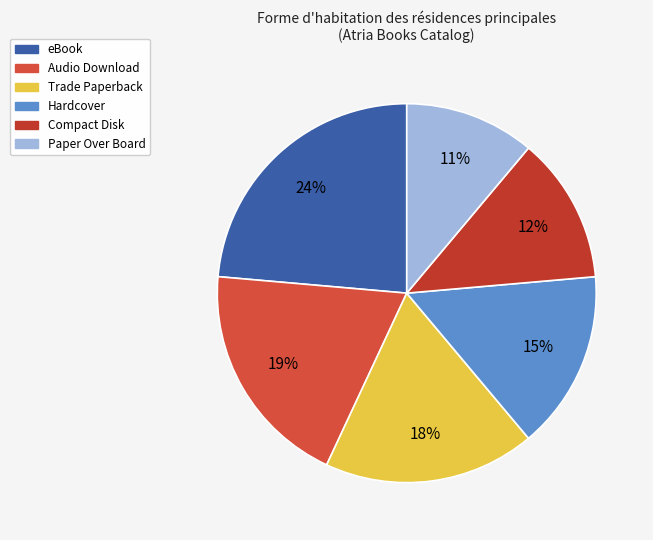

Is it true that Audio Download is 7% of the pie?

False